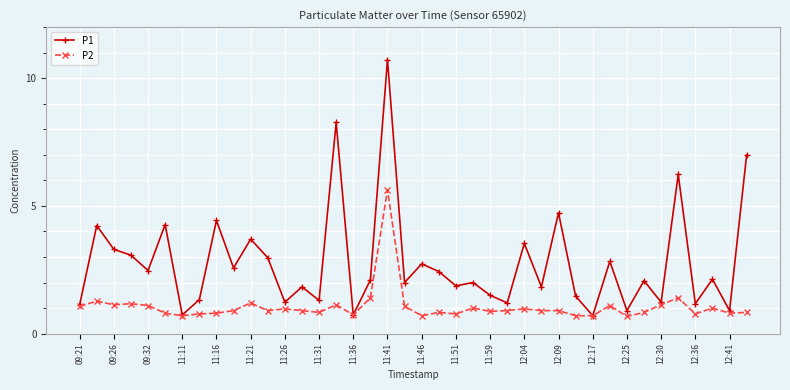

True or false: P1 has more than 1 points higher than both neighbors.

True